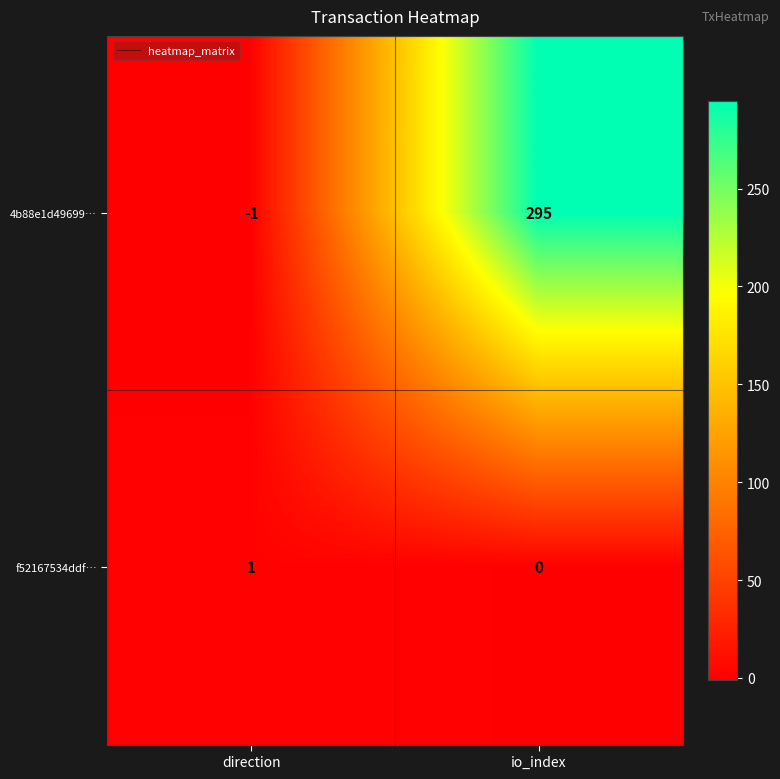

List the series in order of their peak value, lowest first.

f52167534ddf…, 4b88e1d49699…